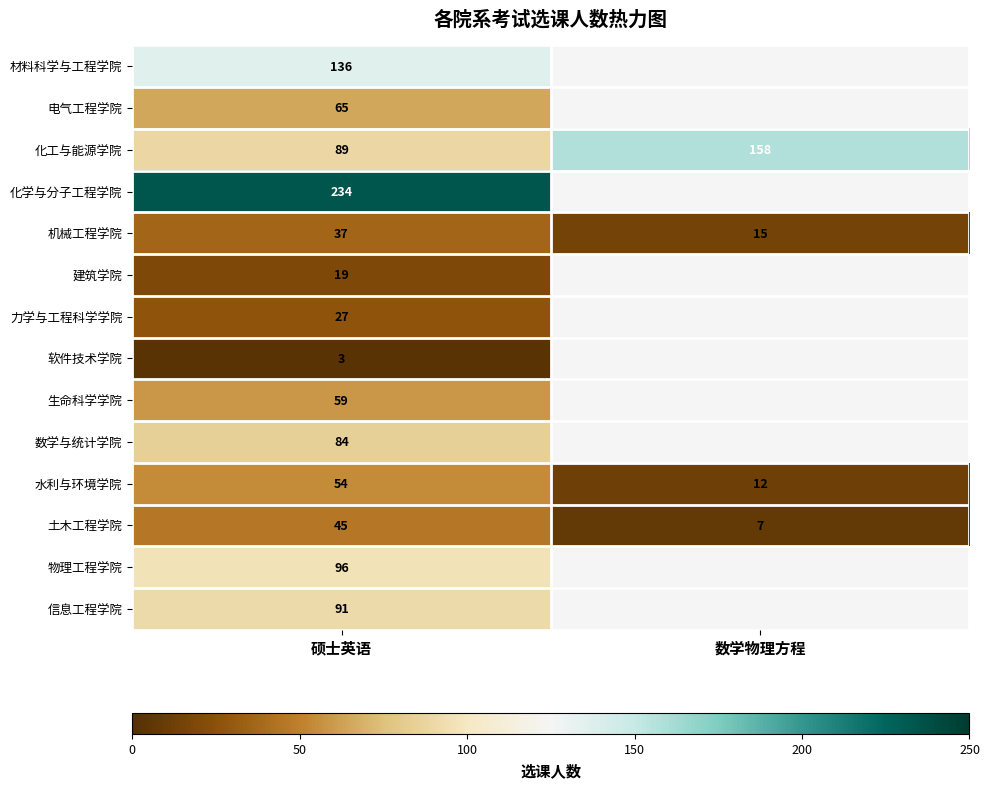

At 硕士英语, list the series in order from smallest to largest.

软件技术学院, 建筑学院, 力学与工程科学学院, 机械工程学院, 土木工程学院, 水利与环境学院, 生命科学学院, 电气工程学院, 数学与统计学院, 化工与能源学院, 信息工程学院, 物理工程学院, 材料科学与工程学院, 化学与分子工程学院